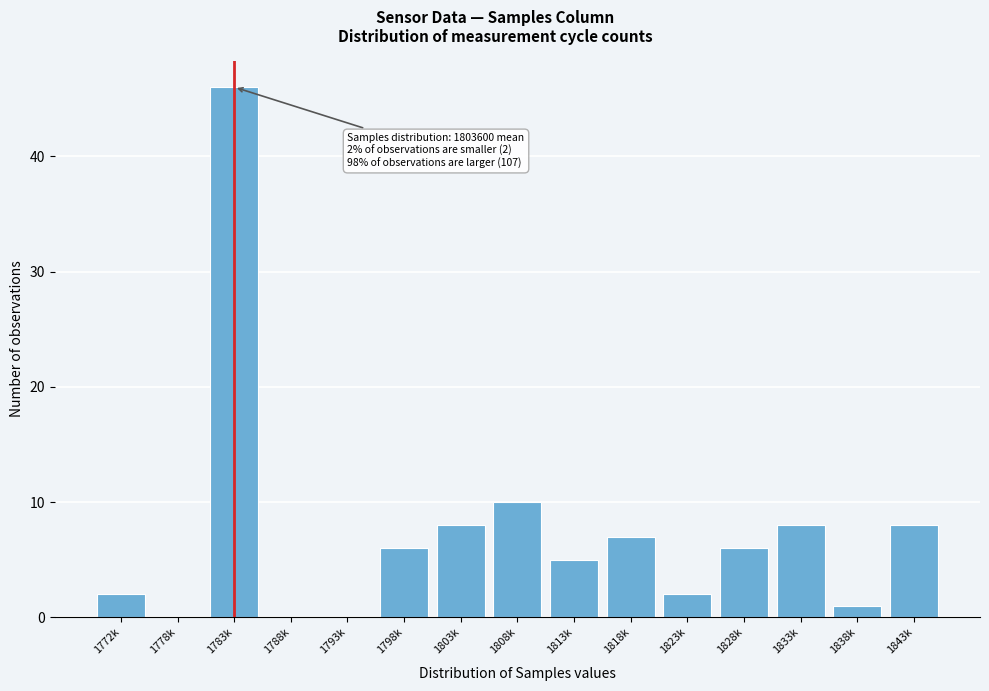

Reading left to right, what are all the values shown in this chart?

1772k=2	1778k=0	1783k=46	1788k=0	1793k=0	1798k=6	1803k=8	1808k=10	1813k=5	1818k=7	1823k=2	1828k=6	1833k=8	1838k=1	1843k=8